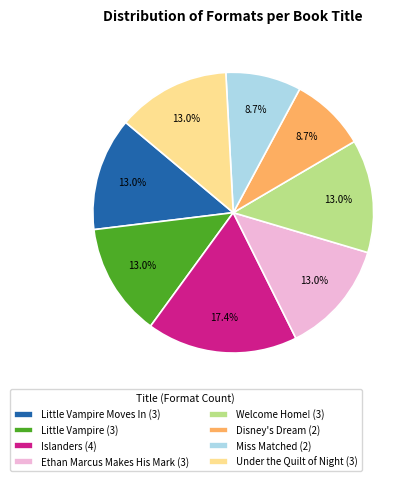

Which category has the biggest portion of the pie?

Islanders (4)